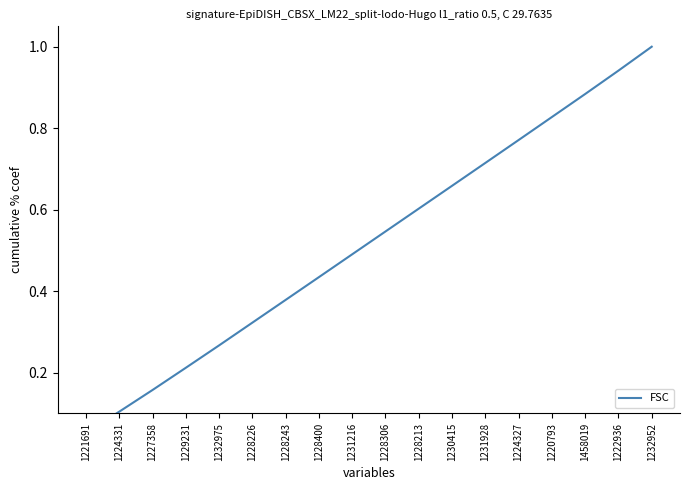

Between 1220793 and 1228226, which is larger?

1220793